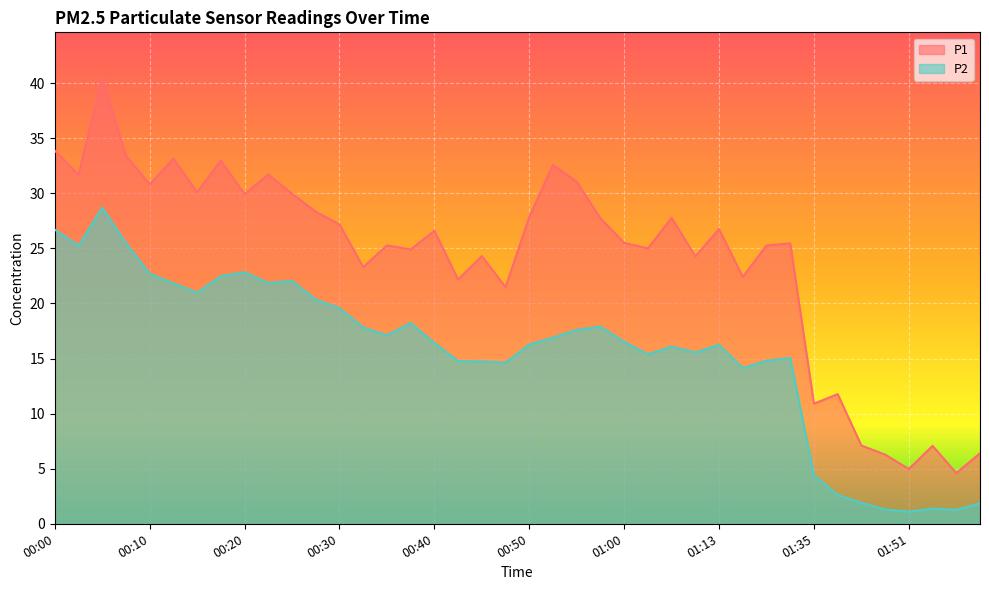

True or false: P1 and P2 cross at least once.

False